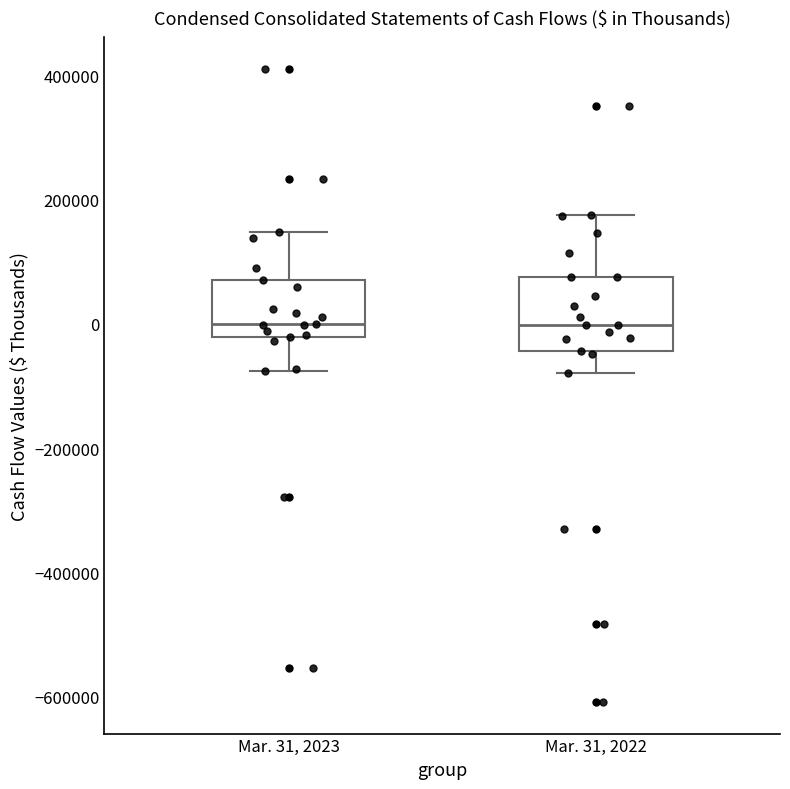

Where does the median line of the box for Mar. 31, 2022 sit on the y-axis? The values are not printed on the chart, so give them approximately, as read against the axis.

0